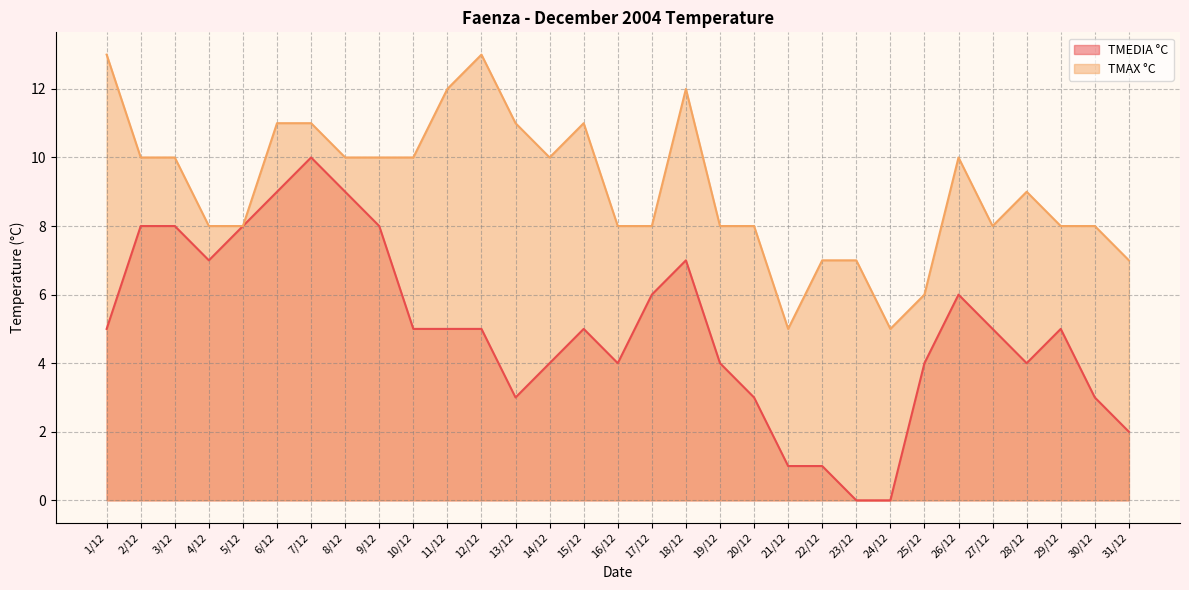

The TMEDIA °C series shows 7 at 18/12. True or false?

True